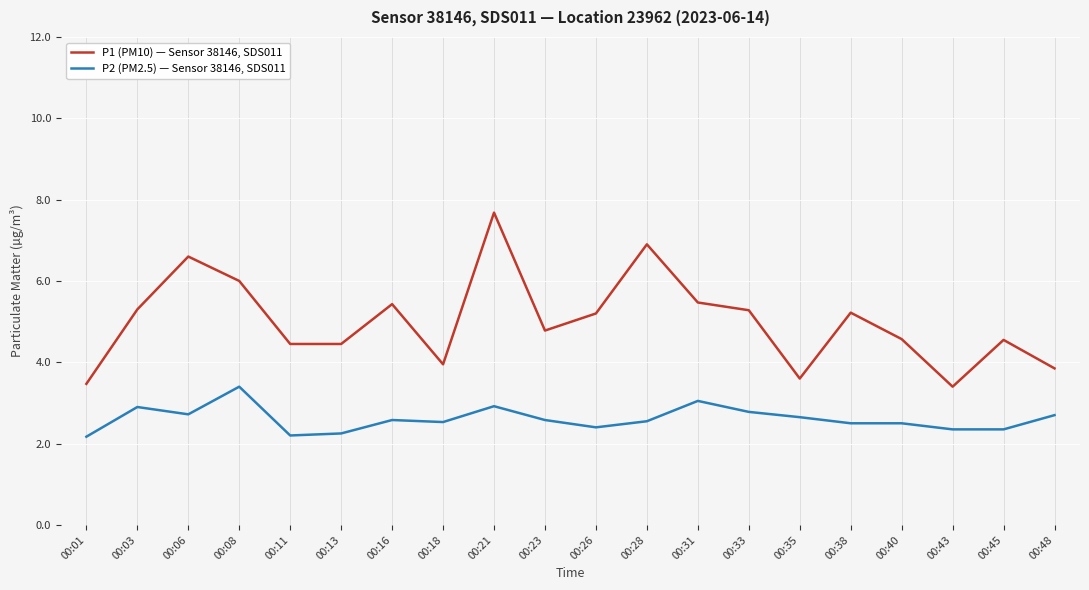

Which category has the highest value across all series?

00:21